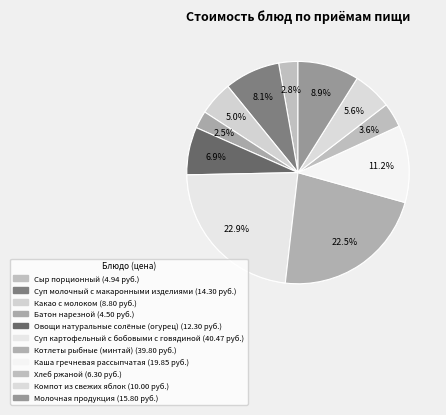

To the nearest percent, what portion does Батон нарезной represent?

3%